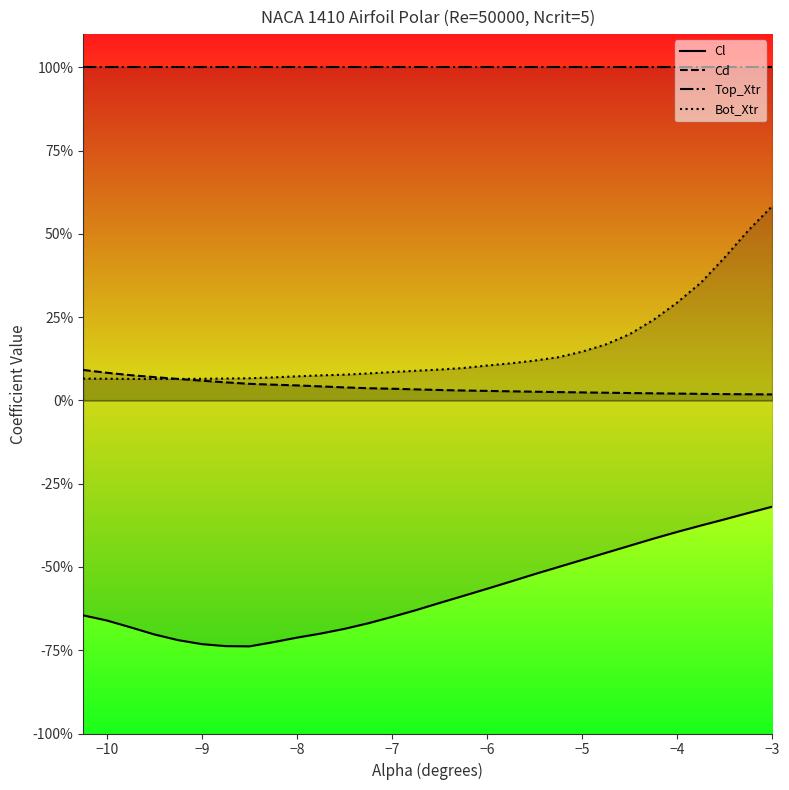

Rank the series by their maximum value, from lowest to highest.

Cl, Cd, Bot_Xtr, Top_Xtr